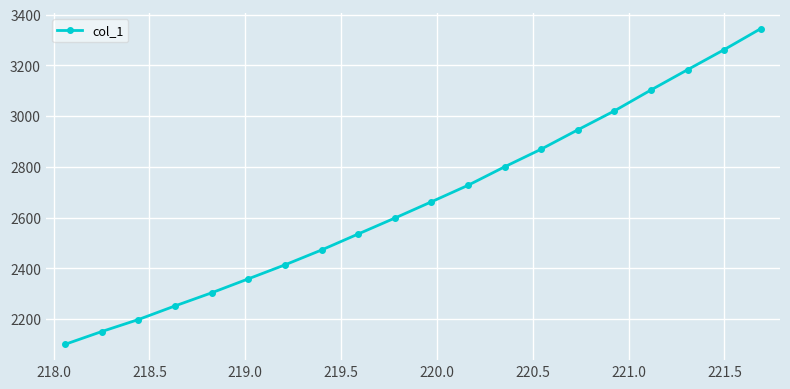

What is the greatest value displayed?

3345.2